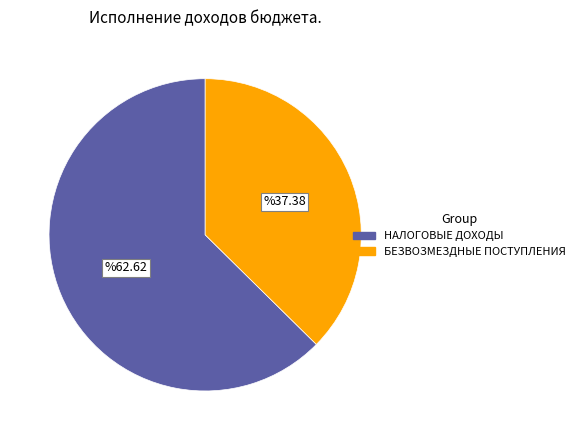

Which category accounts for the majority?

НАЛОГОВЫЕ ДОХОДЫ